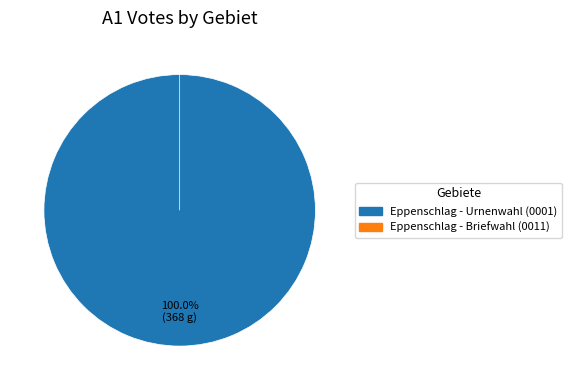

Which has a higher value, Eppenschlag - Urnenwahl or Eppenschlag - Briefwahl?

Eppenschlag - Urnenwahl